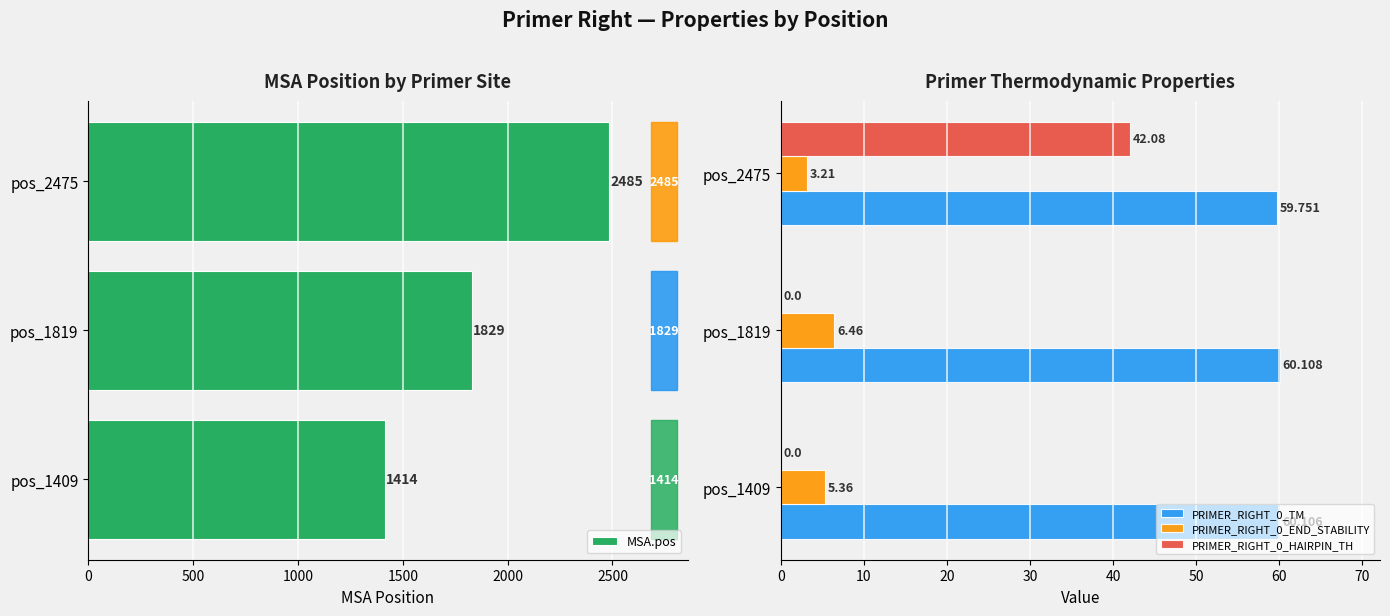

What is the approximate value of PRIMER_RIGHT_0_TM at pos_2475?

59.8